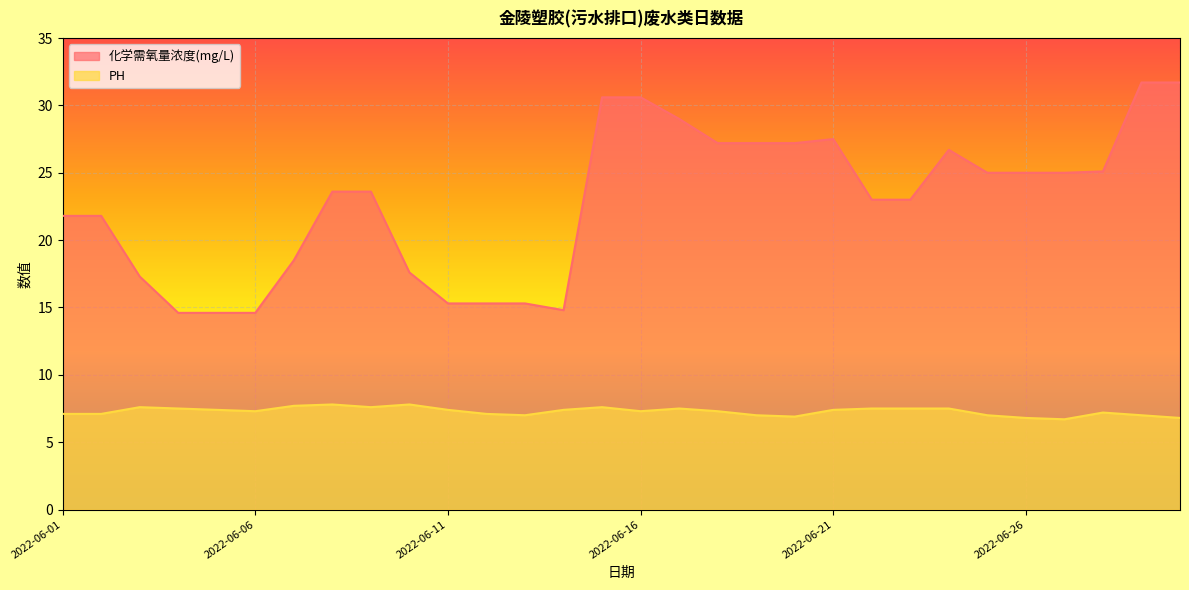

At which category is the sum across all series the highest?

2022-06-29